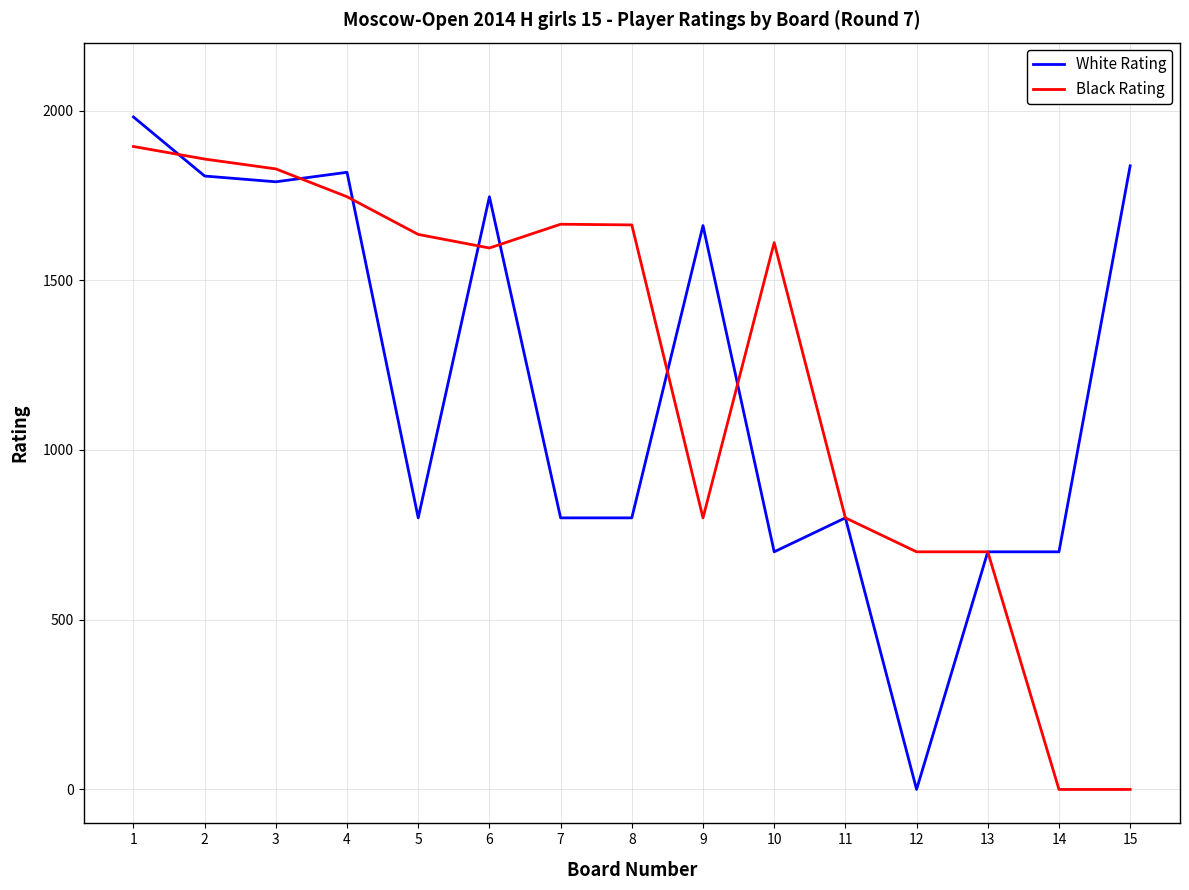

Between 3 and 12, which series saw the biggest shift?

White Rating